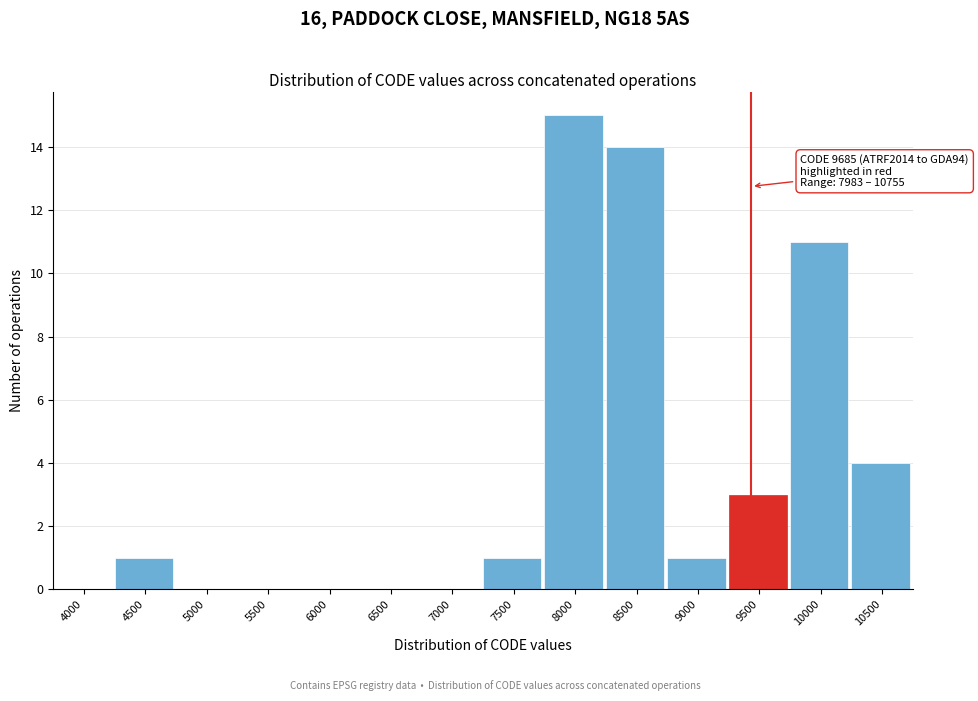

Reading left to right, list all the values displayed in this chart.

4000=0	4500=1	5000=0	5500=0	6000=0	6500=0	7000=0	7500=1	8000=15	8500=14	9000=1	9500=3	10000=11	10500=4